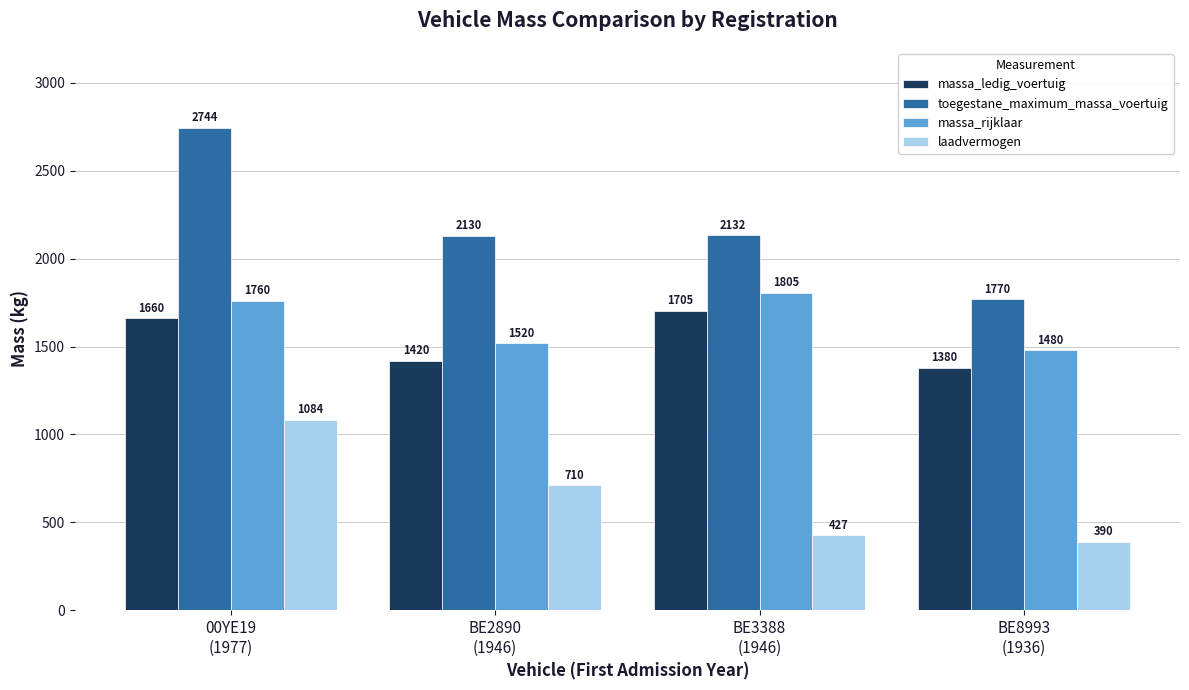

Reading right to left, extract all data points from this chart.

massa_ledig_voertuig: 1380	1705	1420	1660
toegestane_maximum_massa_voertuig: 1770	2132	2130	2744
massa_rijklaar: 1480	1805	1520	1760
laadvermogen: 390	427	710	1084